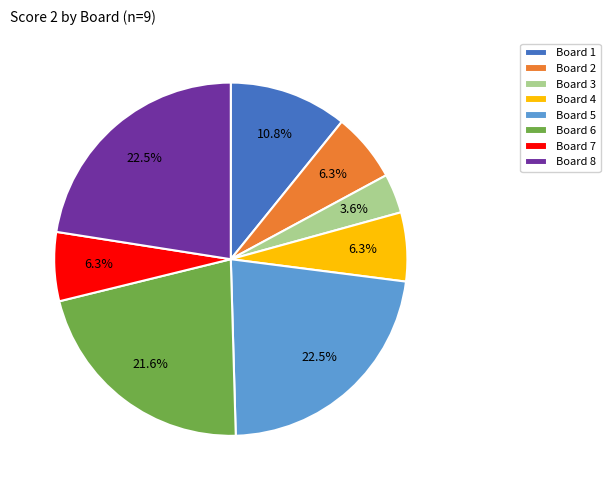

Which category has the smallest portion of the pie?

Board 3